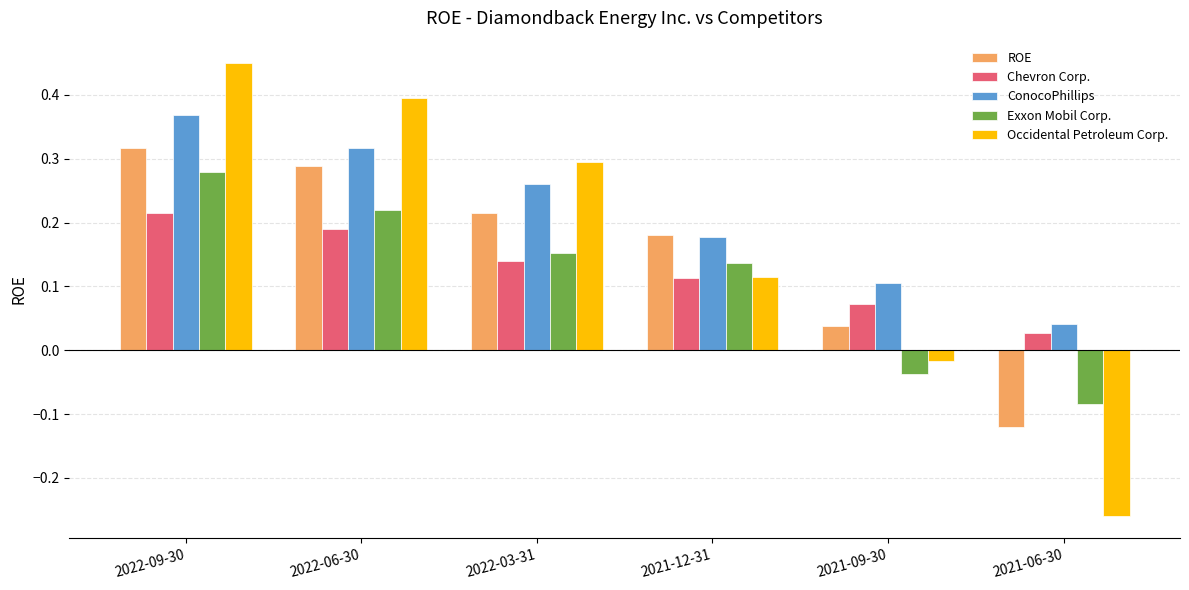

What is the difference between the second highest and minimum values in the Occidental Petroleum Corp. series?

0.7